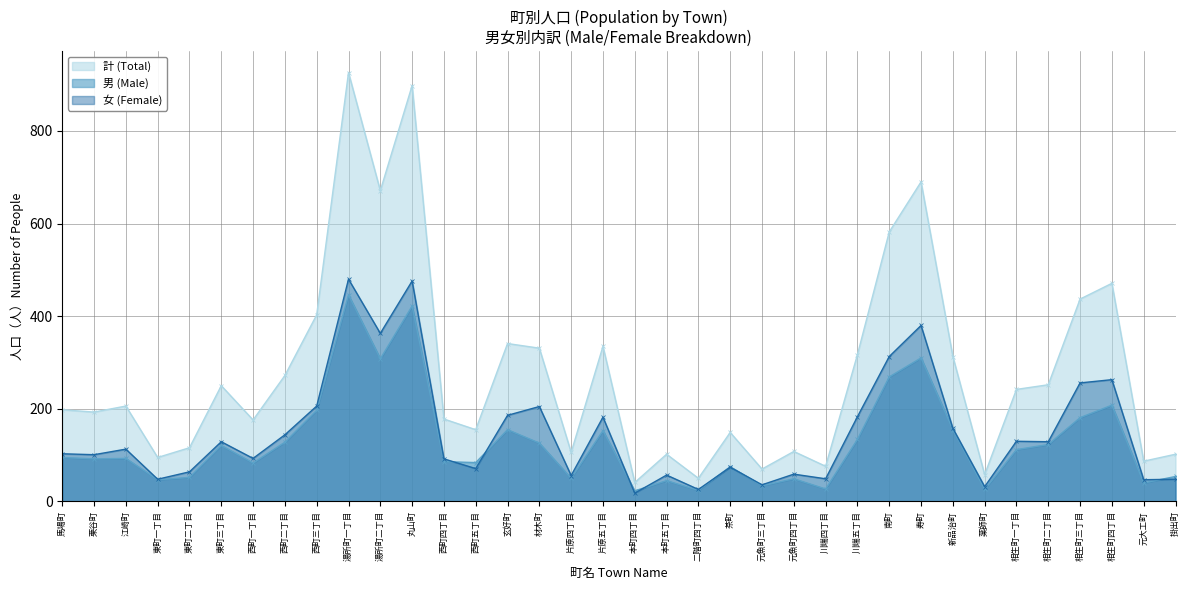

What position from the left is 湯所町一丁目?

10